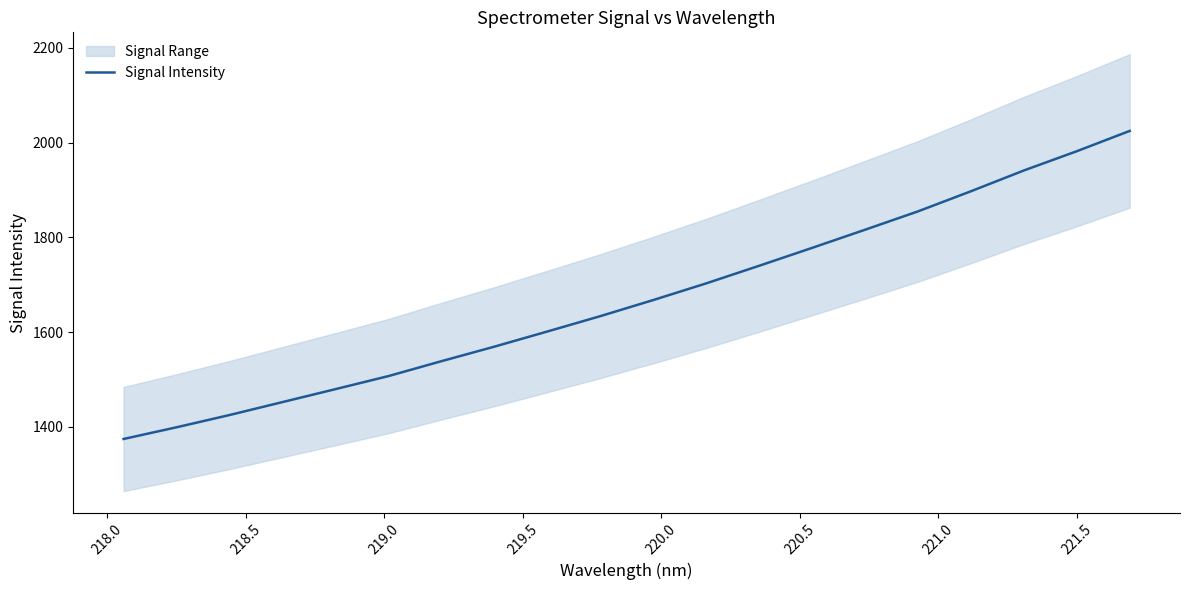

What is the lowest value of the Signal Intensity series?

1374.6